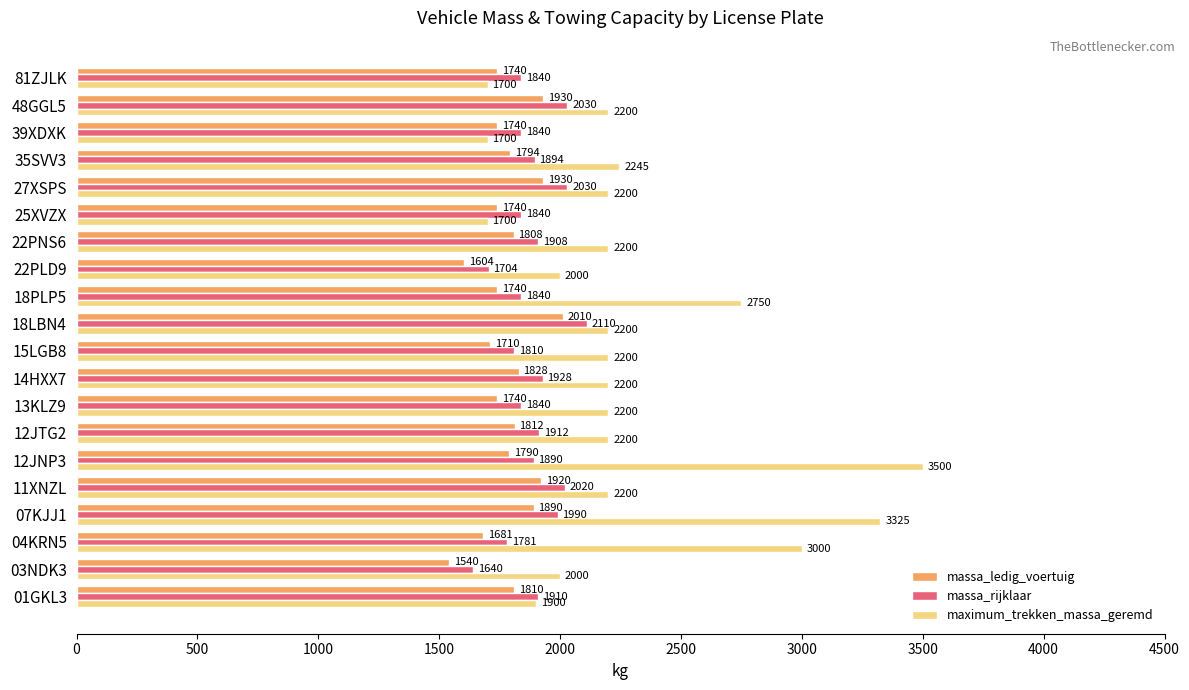

Which series changed the most between 01GKL3 and 04KRN5?

maximum_trekken_massa_geremd